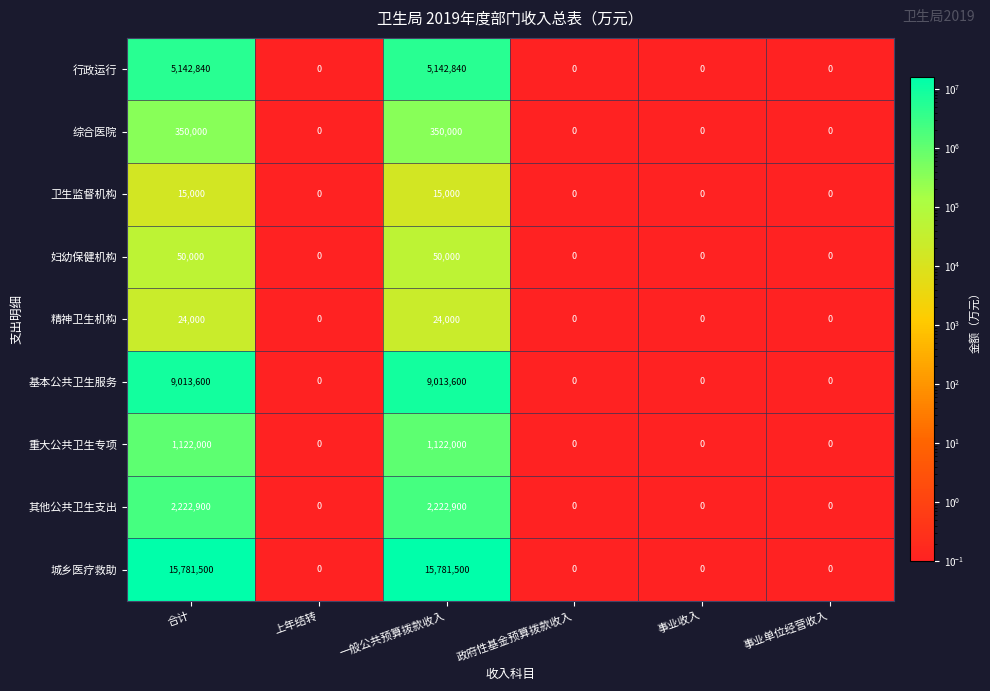

At how many categories does at least one series exceed 5282889?

2